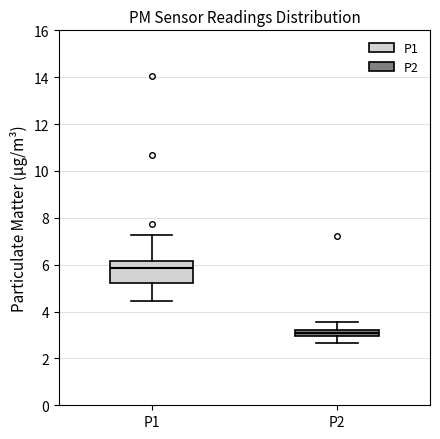

Which box is the tallest, from its lower edge to its upper edge?

P1